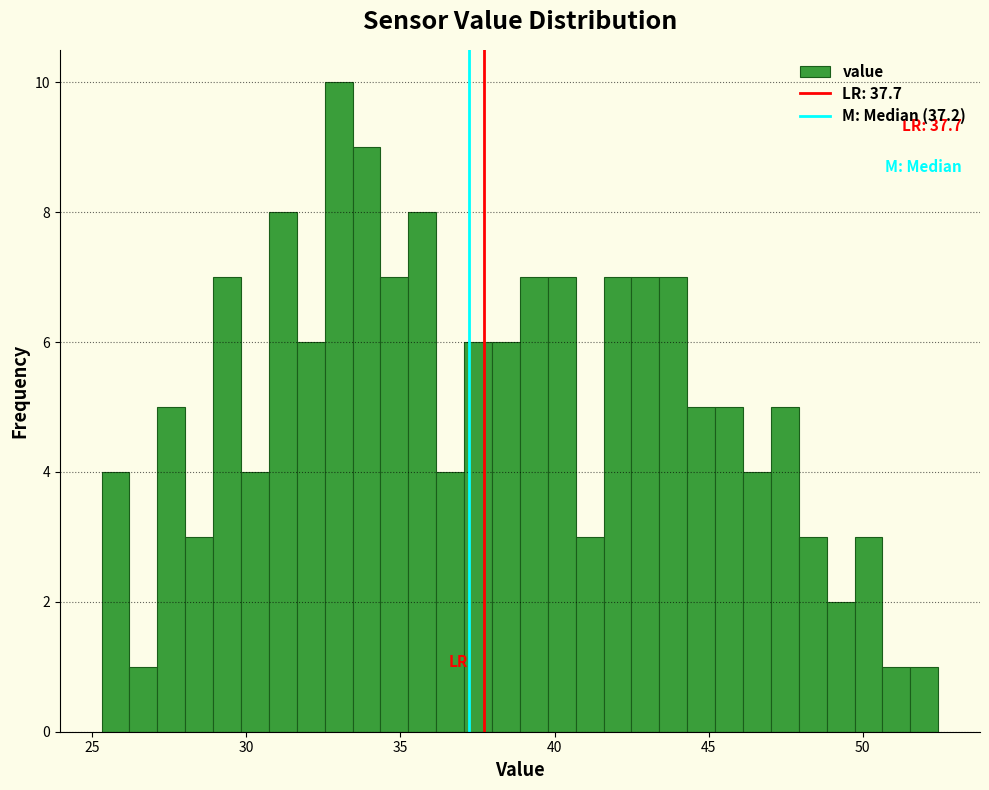

Read against the x-axis, roughly where is the centre of the tallest bar?

33.0